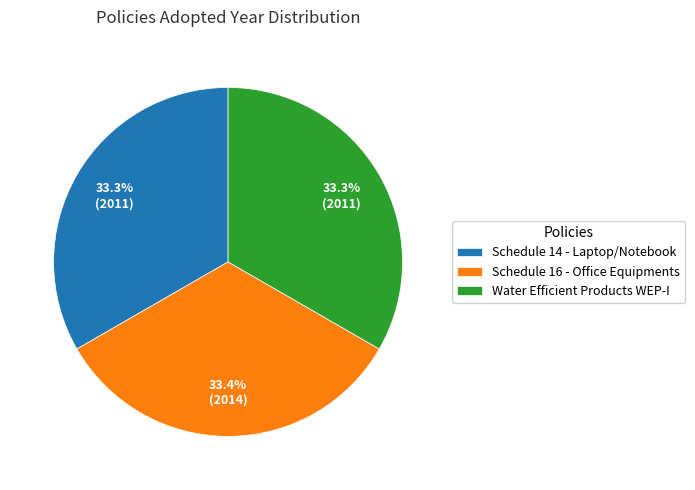

Do Water Efficient Products WEP-I and Schedule 16 - Office Equipments together represent more than half of the pie?

Yes